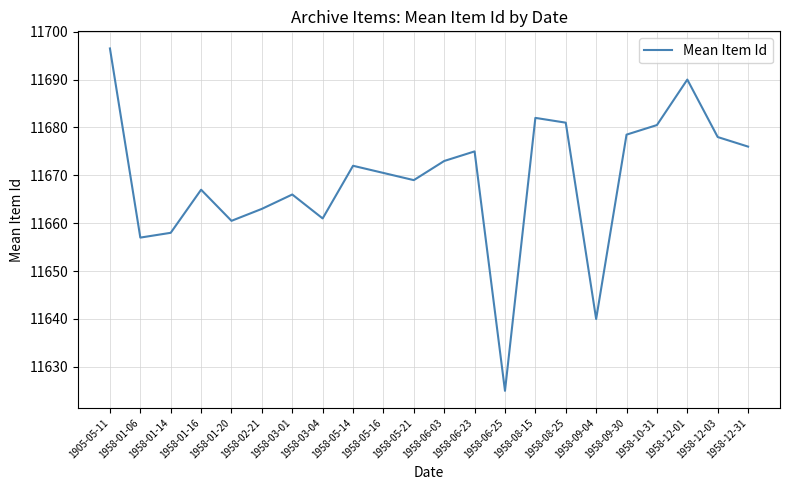

Where is the first local maximum?

1958-01-16